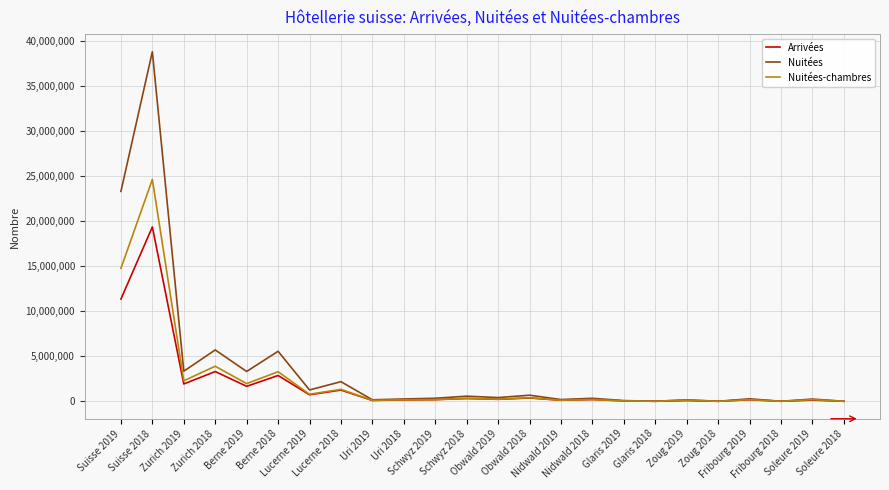

True or false: Nuitées has a value of 19319428 at Soleure 2018.

False